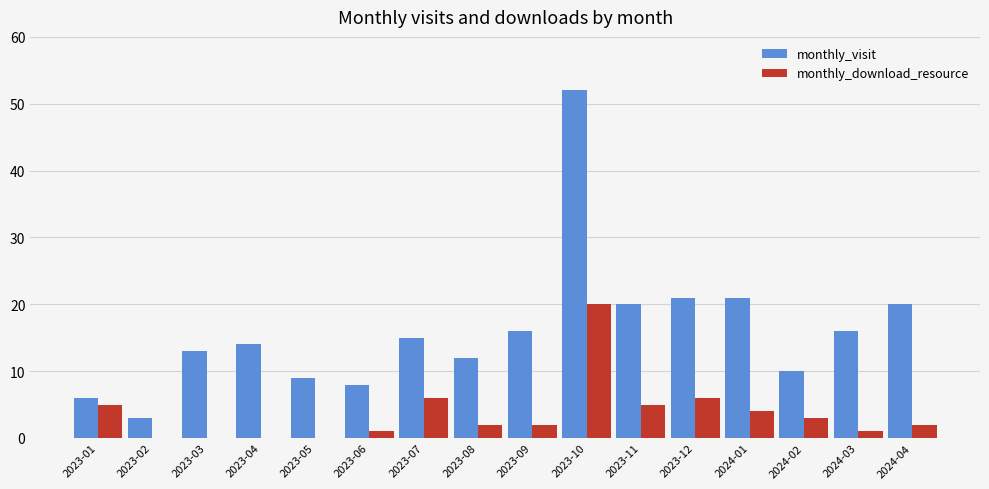

Is it true that monthly_visit equals 15 at 2023-07?

True